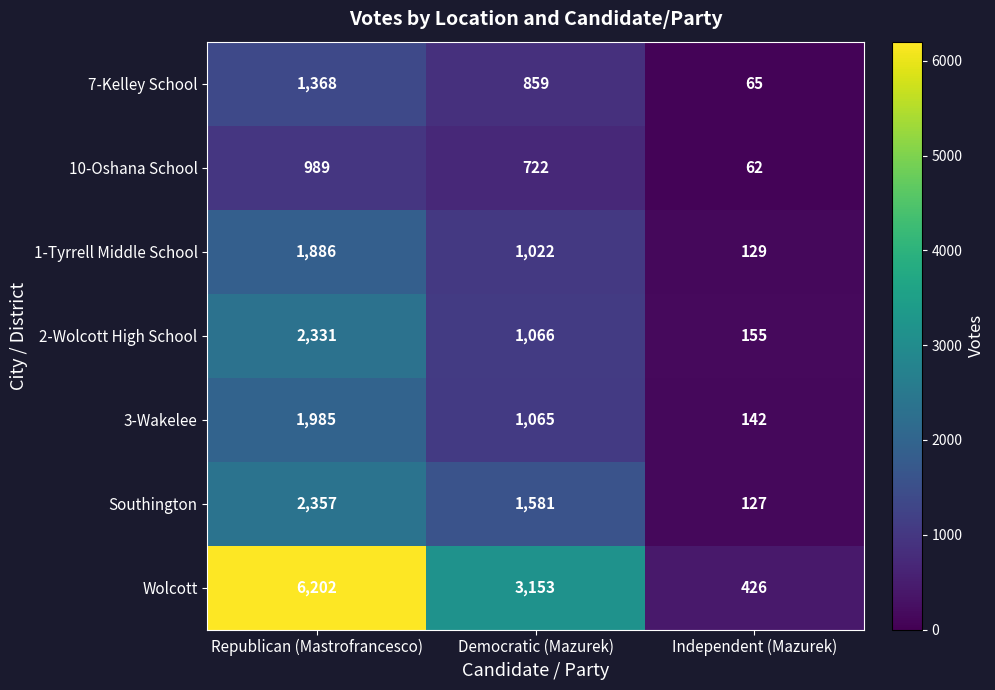

What is the maximum value shown in the chart?

6202